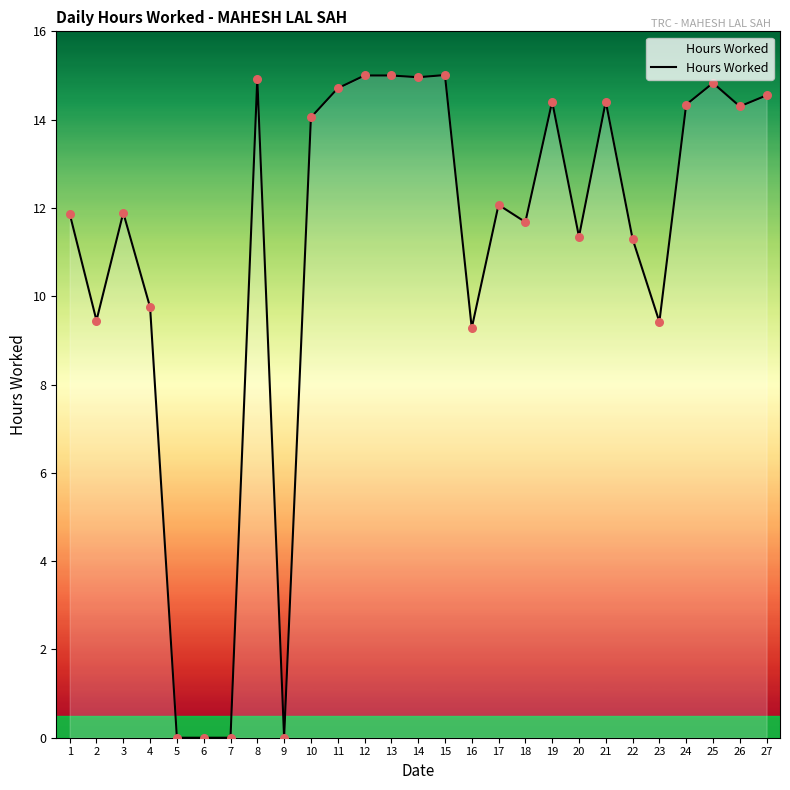

What is the change in value from 9 to 17?

+12.1